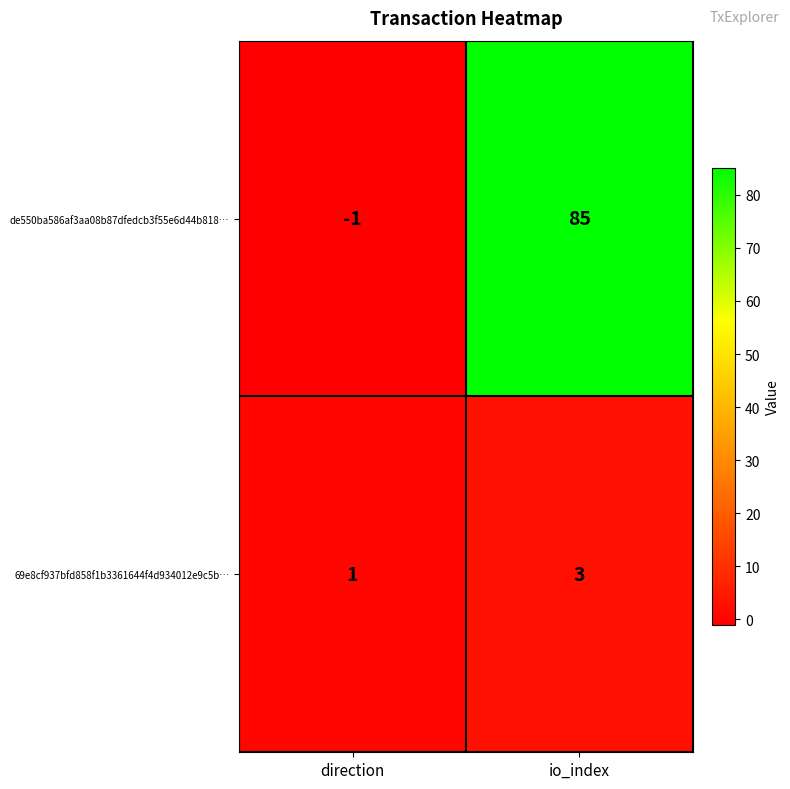

Reading left to right, list all the values displayed in this chart.

de550ba586af3aa08b87dfedcb3f55e6d44b818…: direction=-1	io_index=85
69e8cf937bfd858f1b3361644f4d934012e9c5b…: direction=1	io_index=3